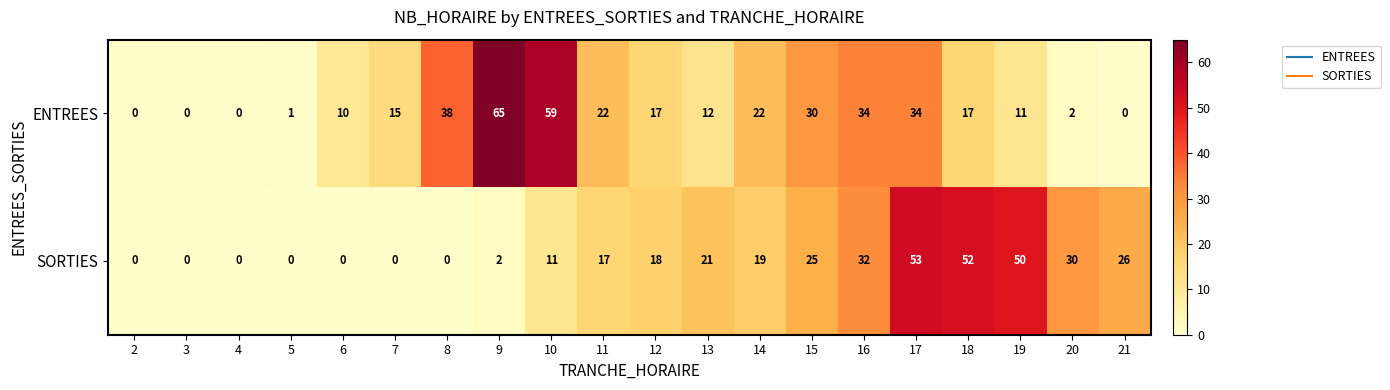

What is the average value of the SORTIES series?

18